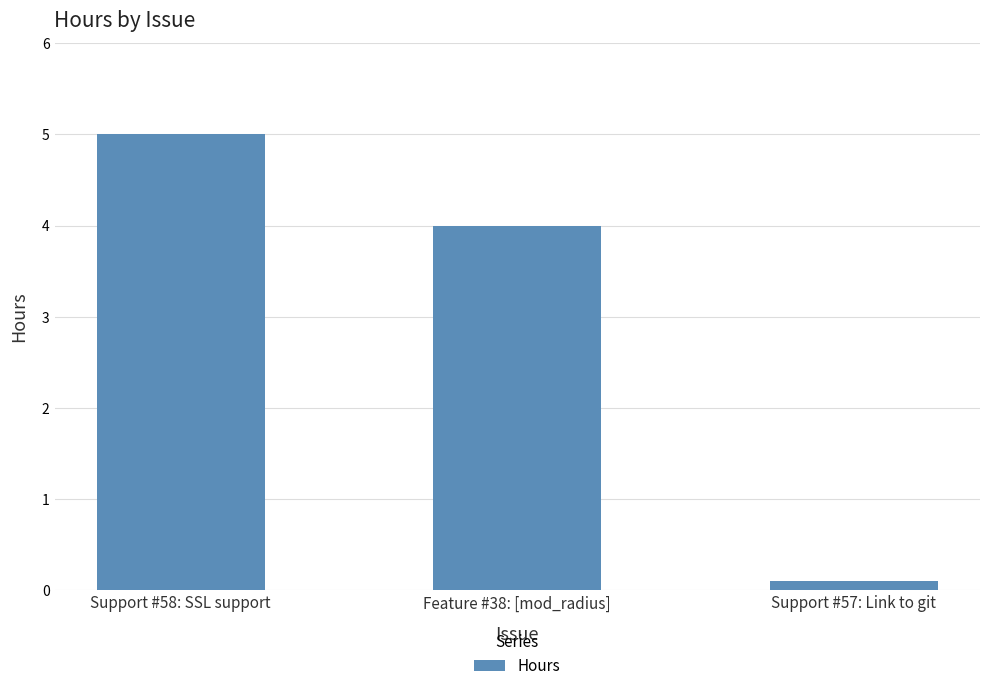

What is the maximum value shown in the chart?

5.0